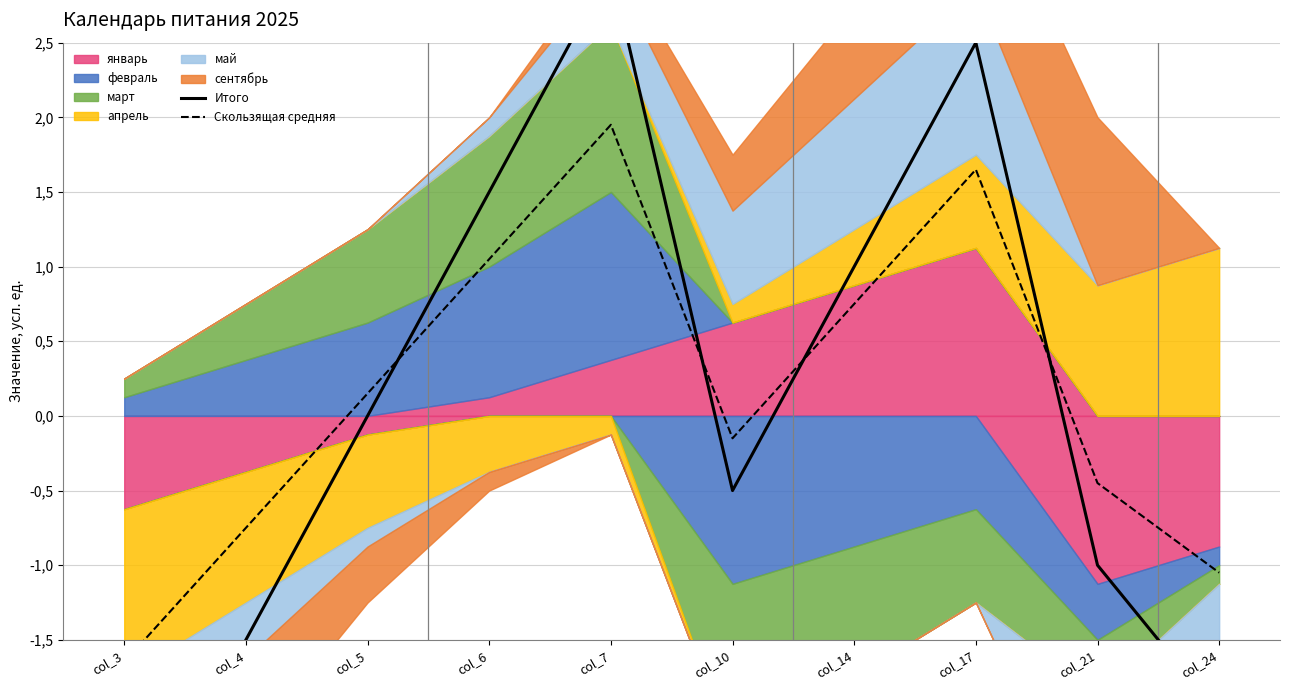

What is the value of the Скользящая средняя point at the 4th from the left?

1.0